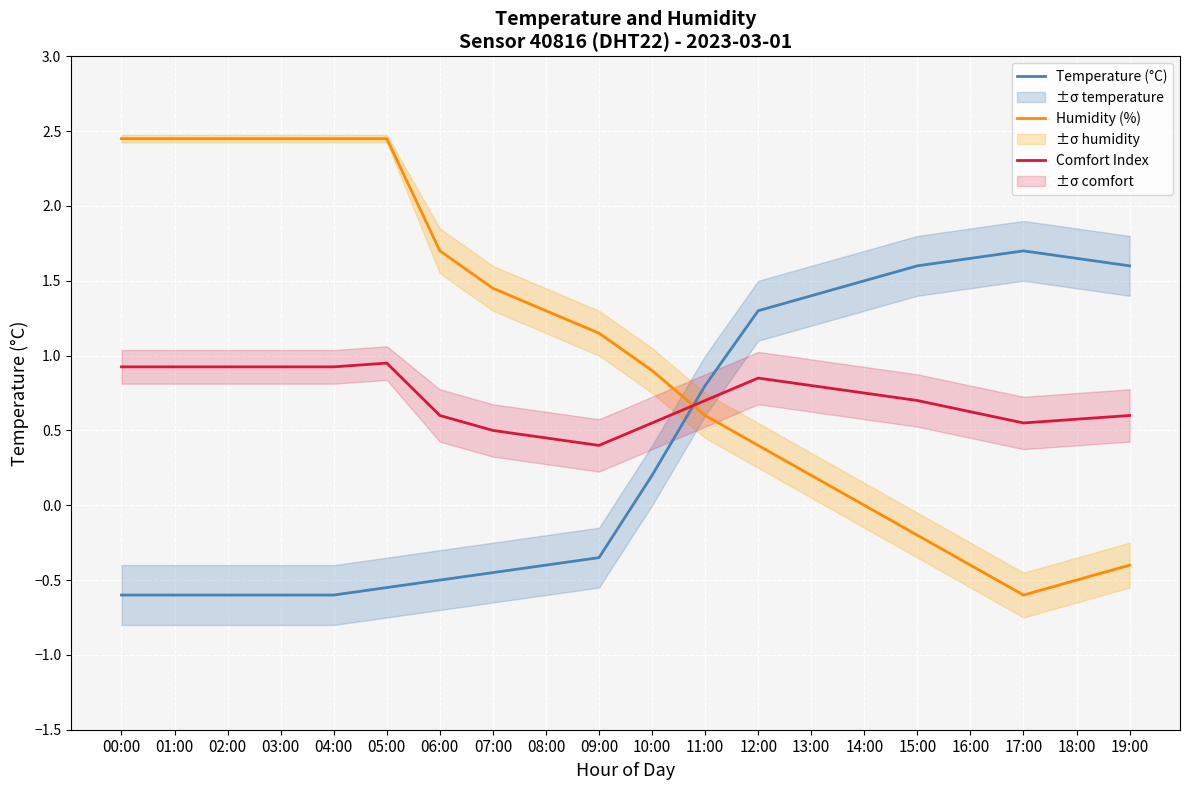

What are all the series names shown in the legend?

Temperature (°C), Humidity (%), Comfort Index